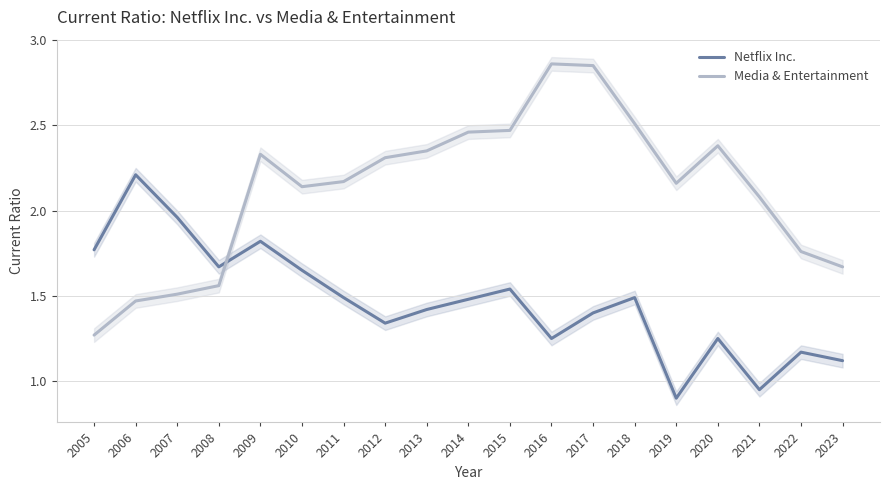

Count the number of categories in the chart.

19